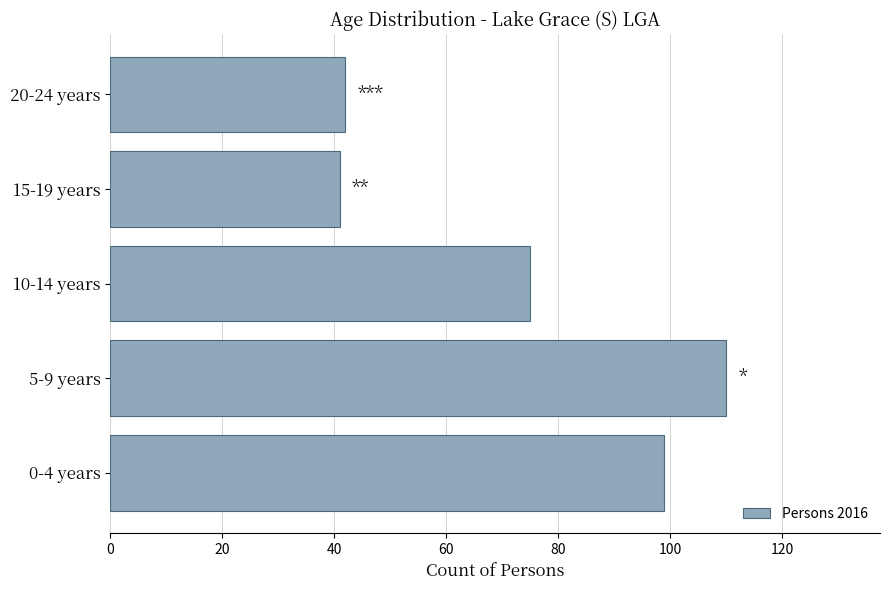

At which category does the chart reach its peak across all series?

5-9 years